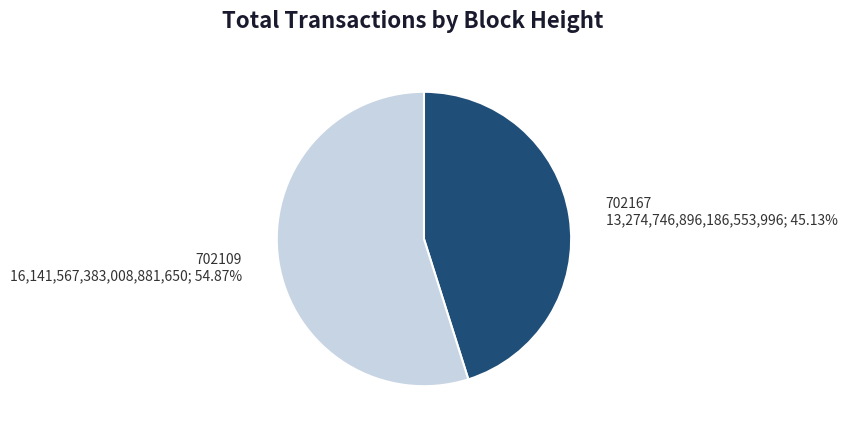

Is there any slice that represents more than half of the pie?

Yes